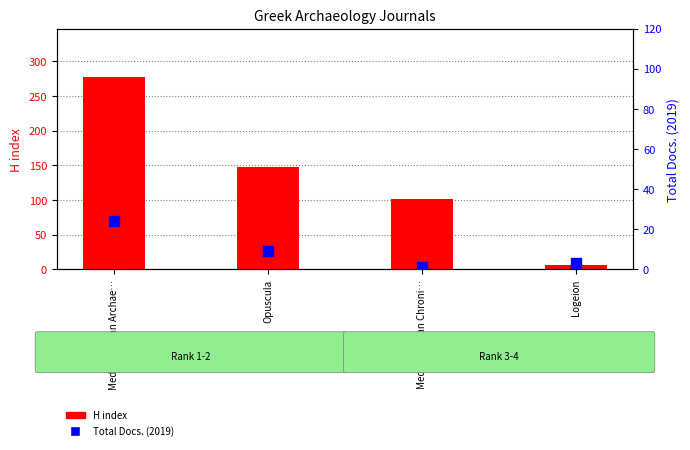

Is the value of Total Docs. (2019) at Logeion greater than the value of H index at Mediterranean Chroni…?

No